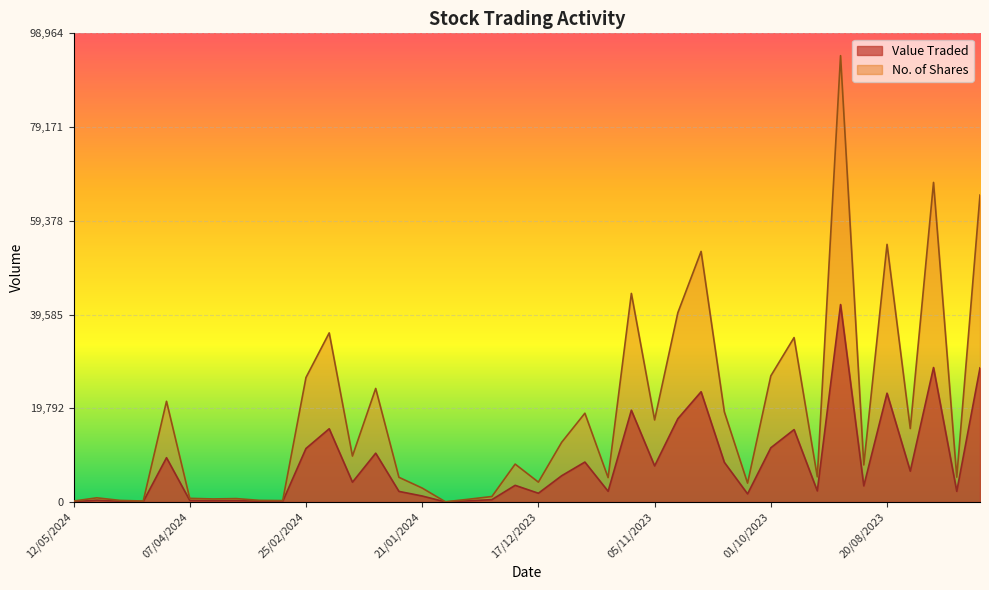

What is the difference between the maximum and minimum values in the Value Traded series?

41676